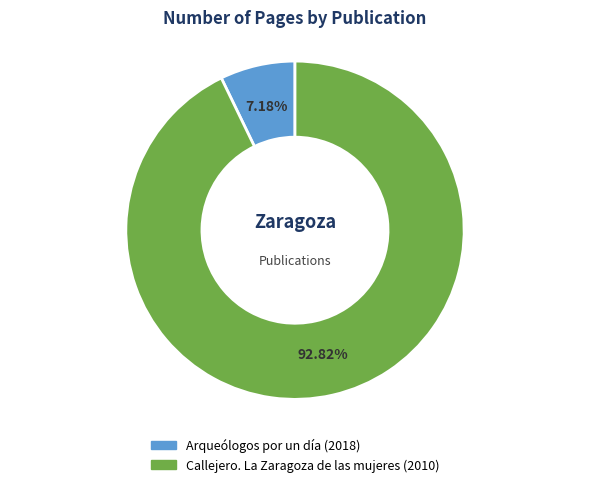

To the nearest percent, what is the average slice percentage?

50%